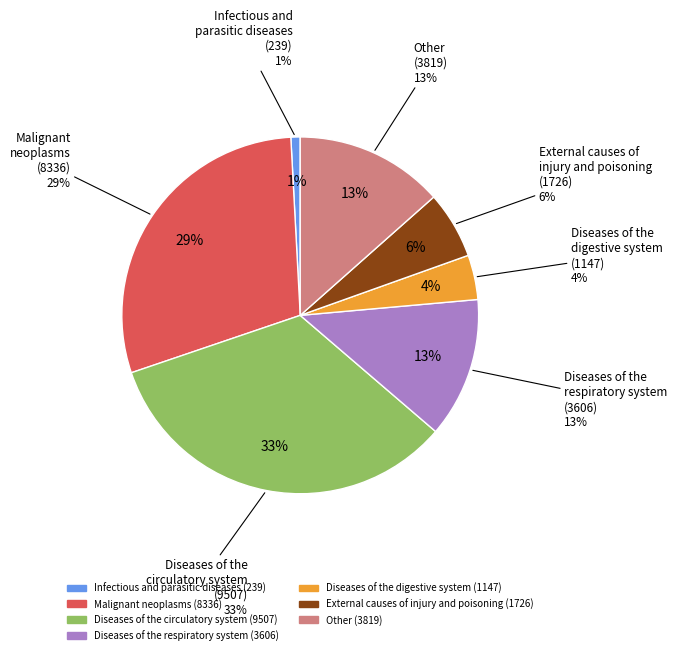

What is the change in value from External causes of
injury and poisoning to Other?

+2093